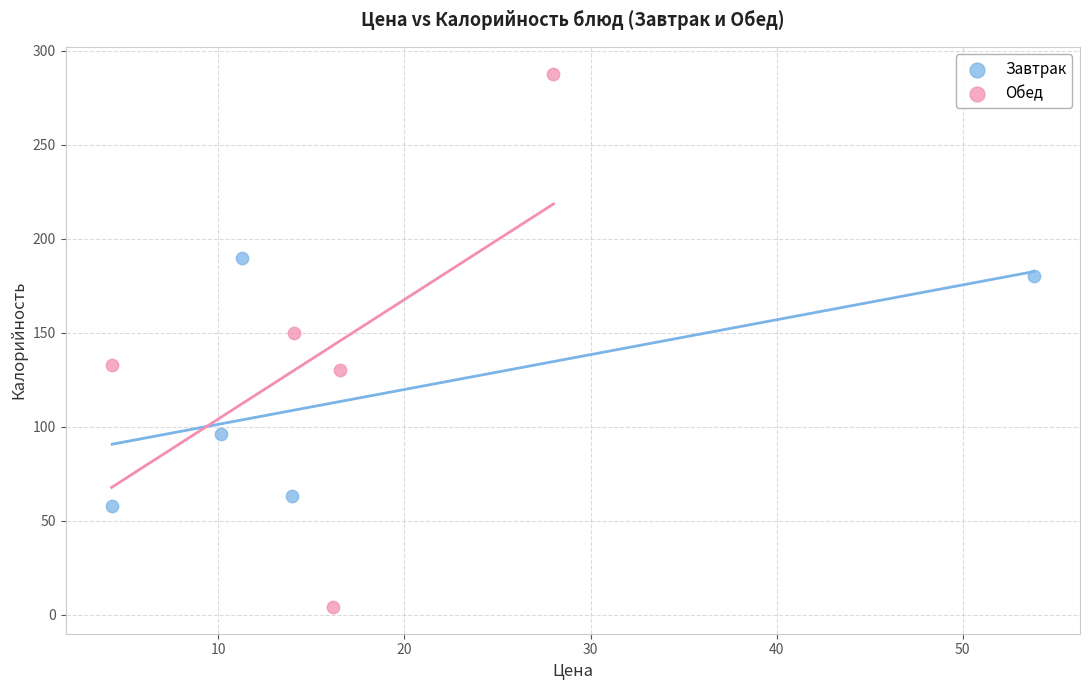

Which series reaches the maximum Y coordinate?

Обед